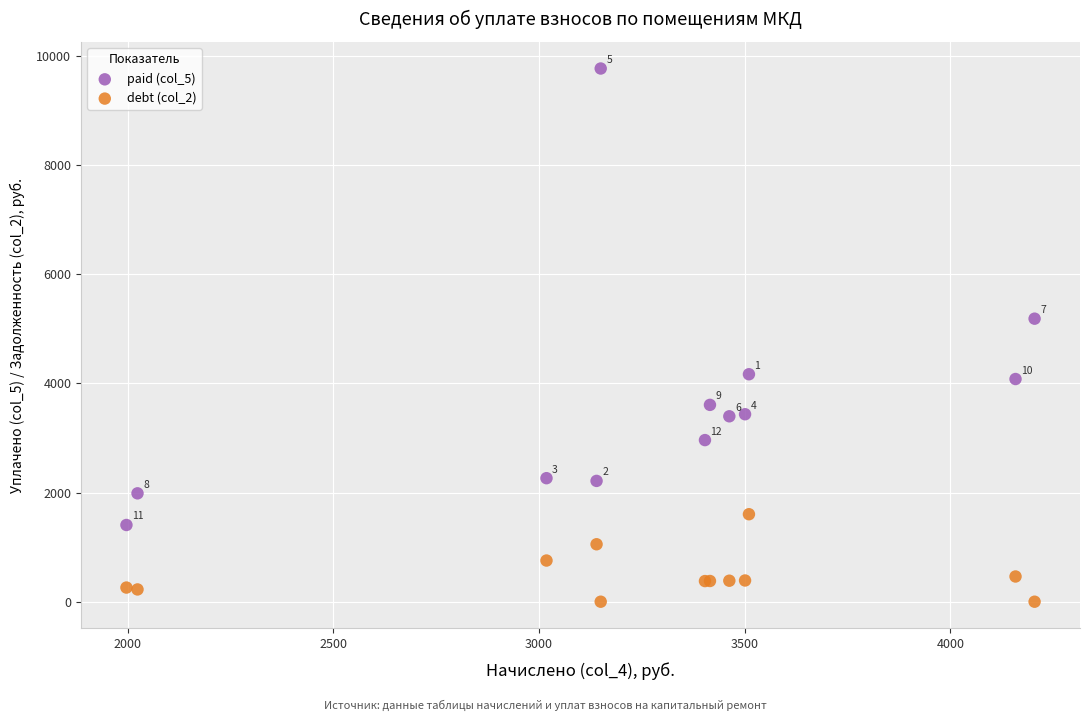

Which series reaches the maximum Y coordinate?

paid (col_5)